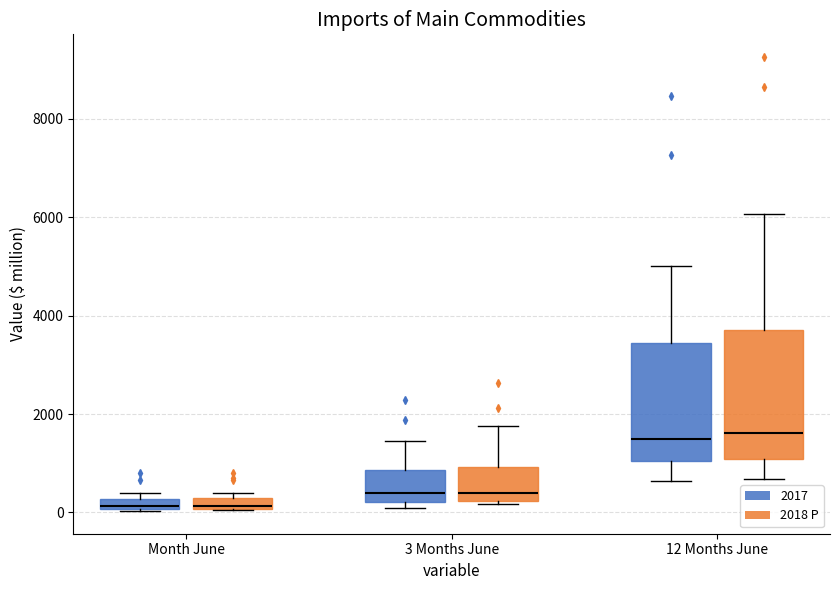

Comparing the boxes themselves (not the whiskers), which one is the tallest?

12 Months June (2018 P)